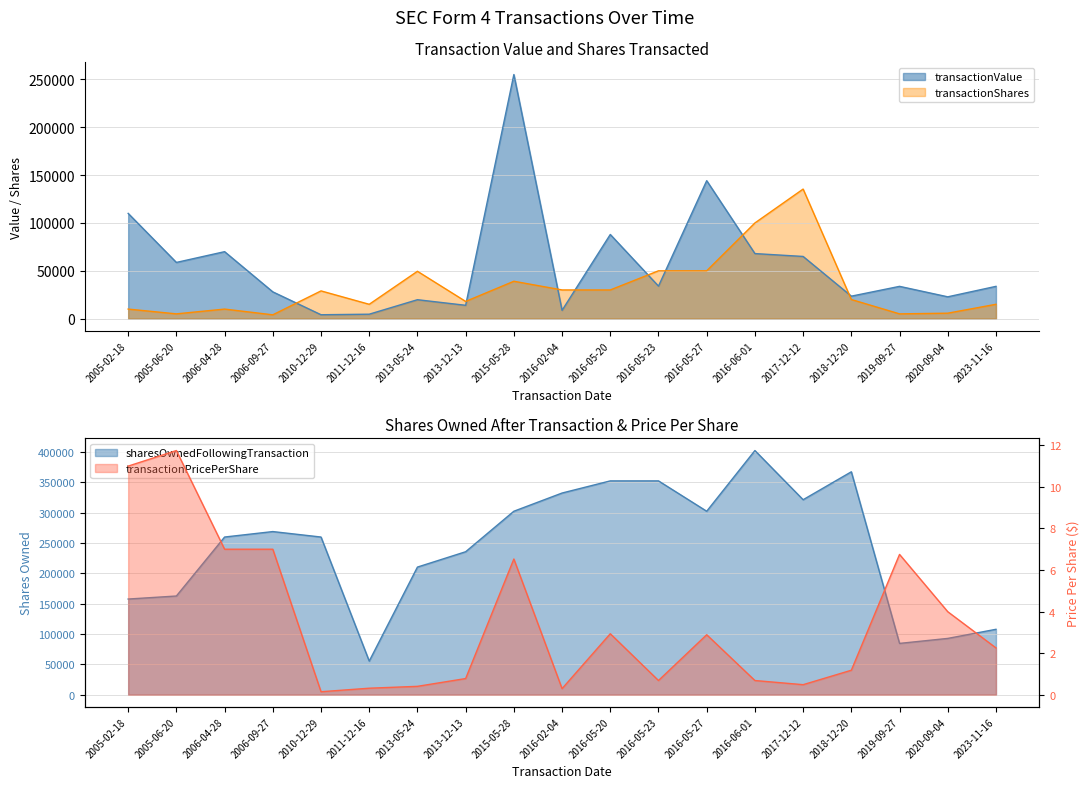

What are all the series names shown in the legend?

transactionValue, transactionShares, sharesOwnedFollowingTransaction, transactionPricePerShare